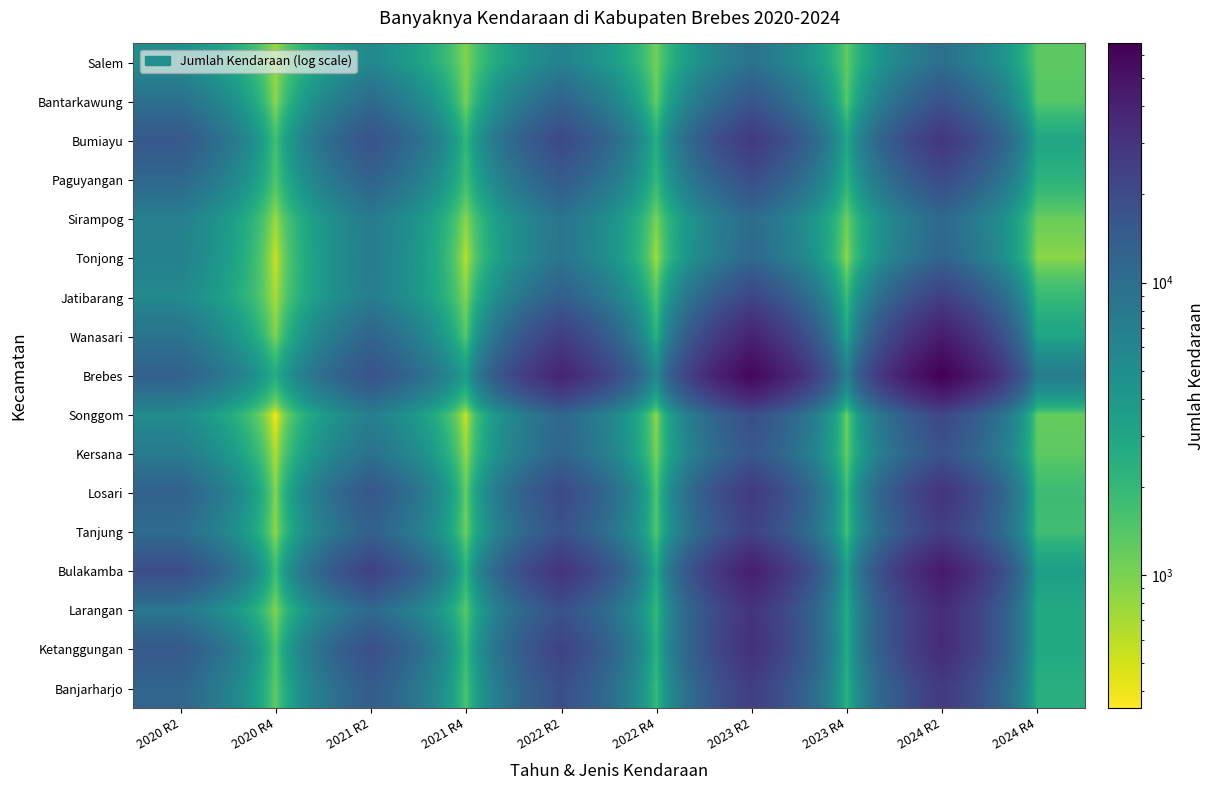

What is the maximum value shown in the chart?

65667